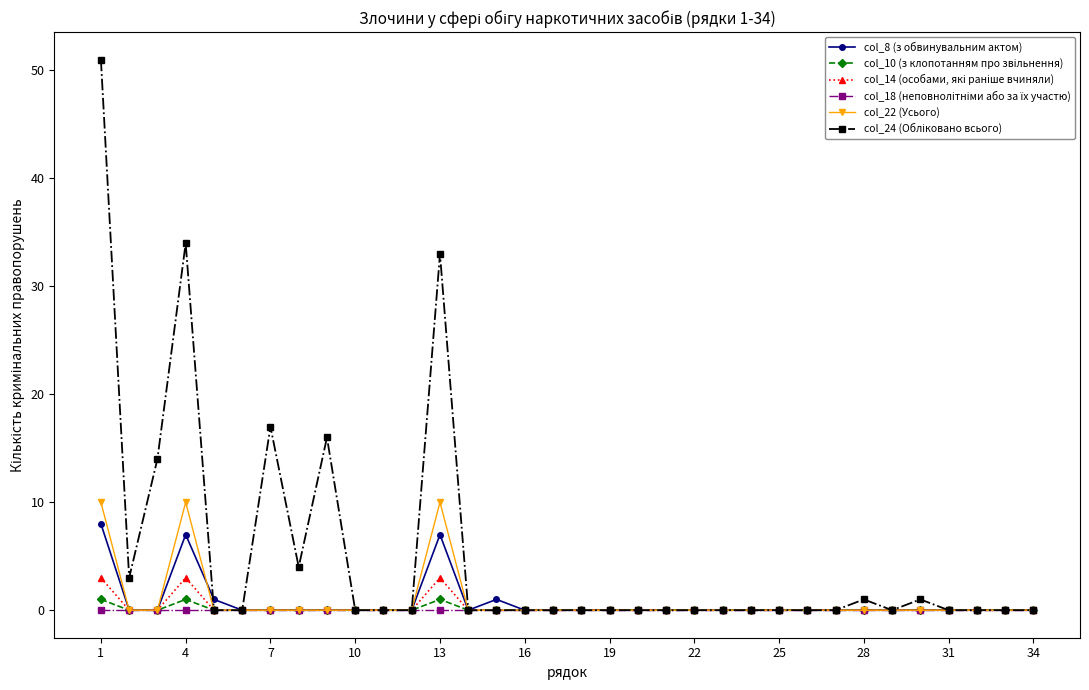

True or false: col_8 (з обвинувальним актом) has more than 1 interior local peaks.

True